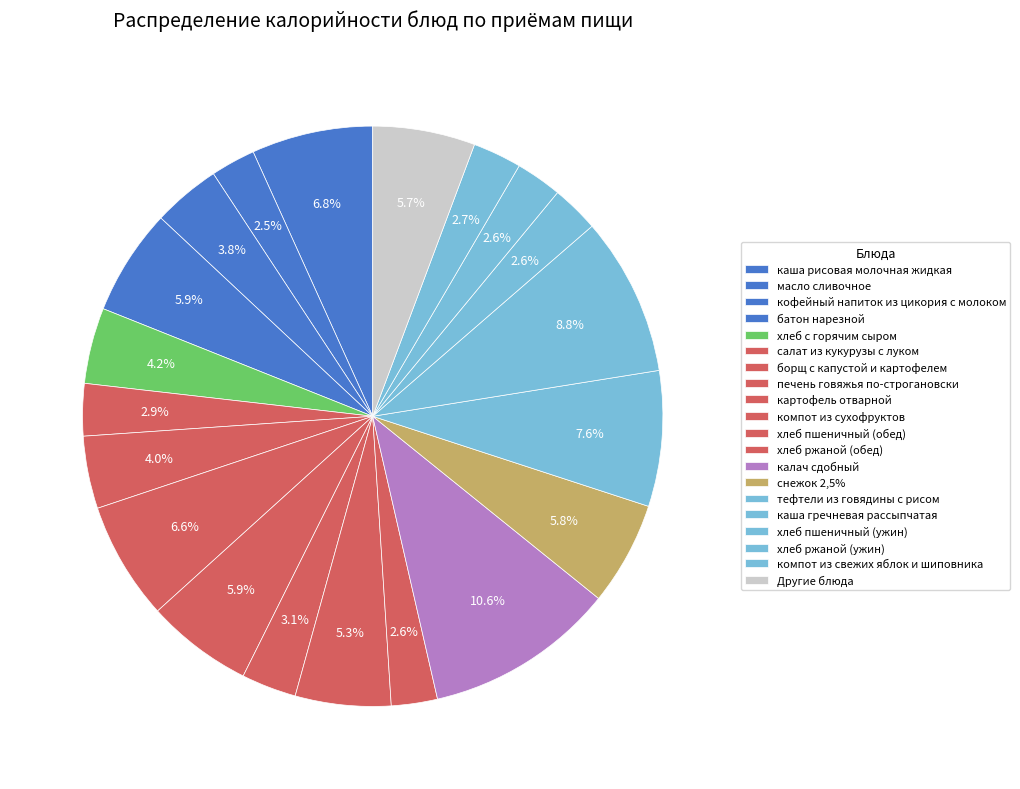

To the nearest percent, what portion does калач сдобный represent?

11%